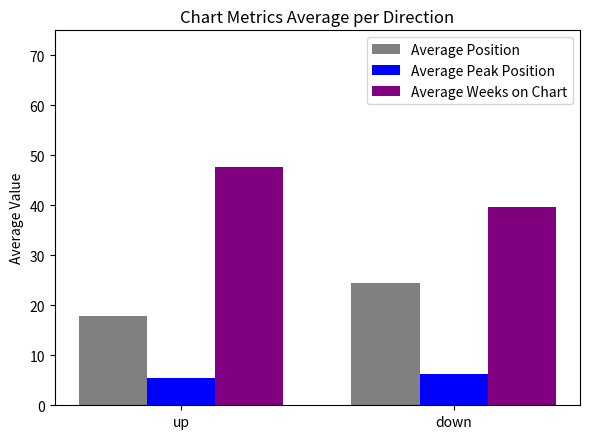

Reading left to right, what are all the values shown in this chart?

Average Position: 17.8	24.5
Average Peak Position: 5.5	6.3
Average Weeks on Chart: 47.7	39.7